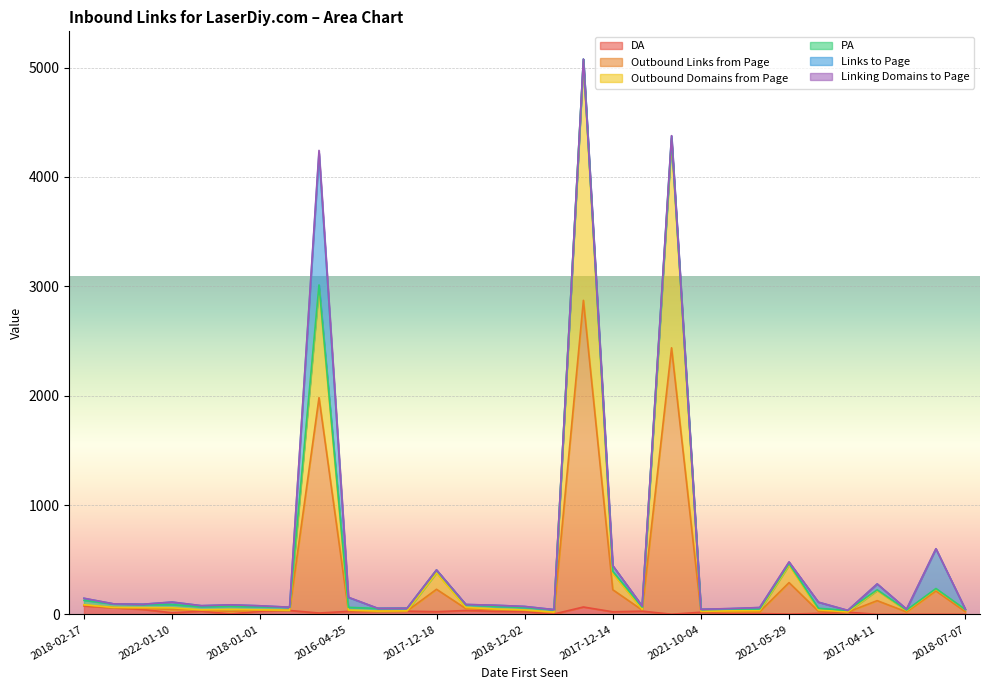

Which series has the largest range (max minus min)?

Outbound Domains from Page